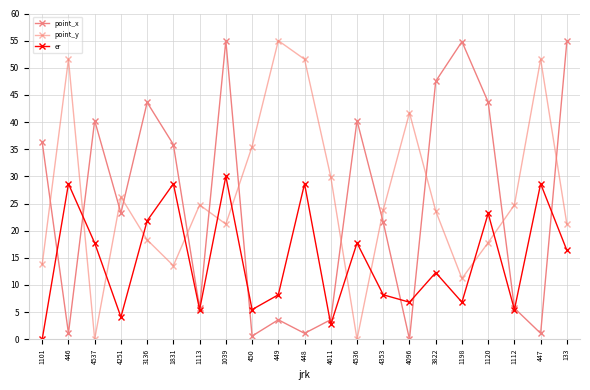

The value of point_x at 1120 is 66.5. True or false?

False